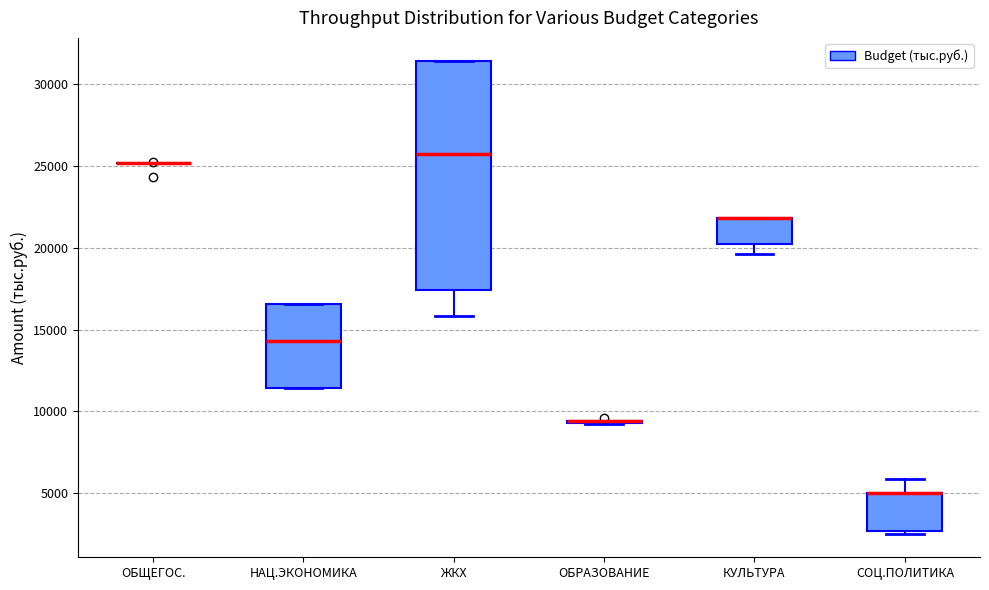

Where does the median line of the box for ЖКХ sit on the y-axis? The values are not printed on the chart, so give them approximately, as read against the axis.

25500